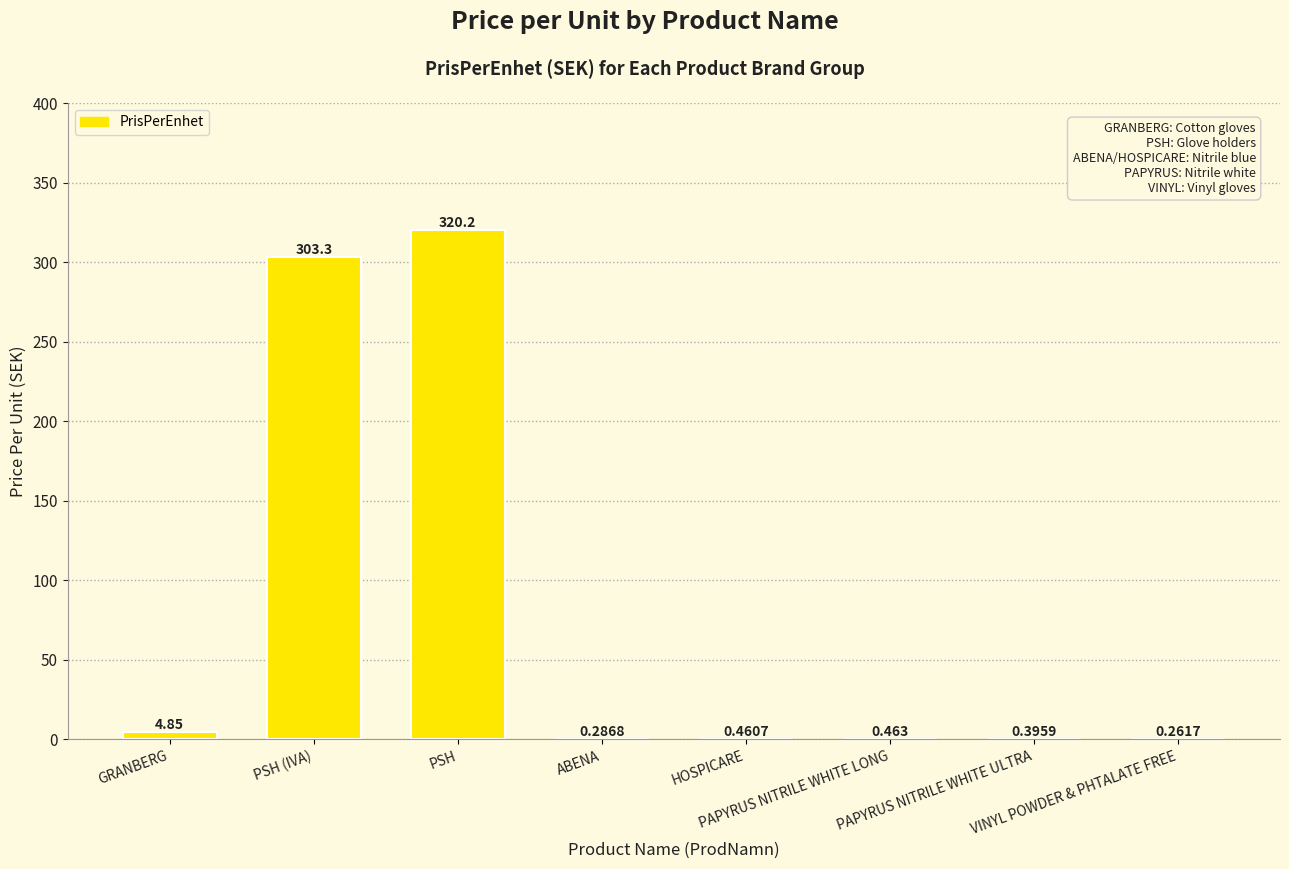

What is the minimum value shown in the chart?

0.3